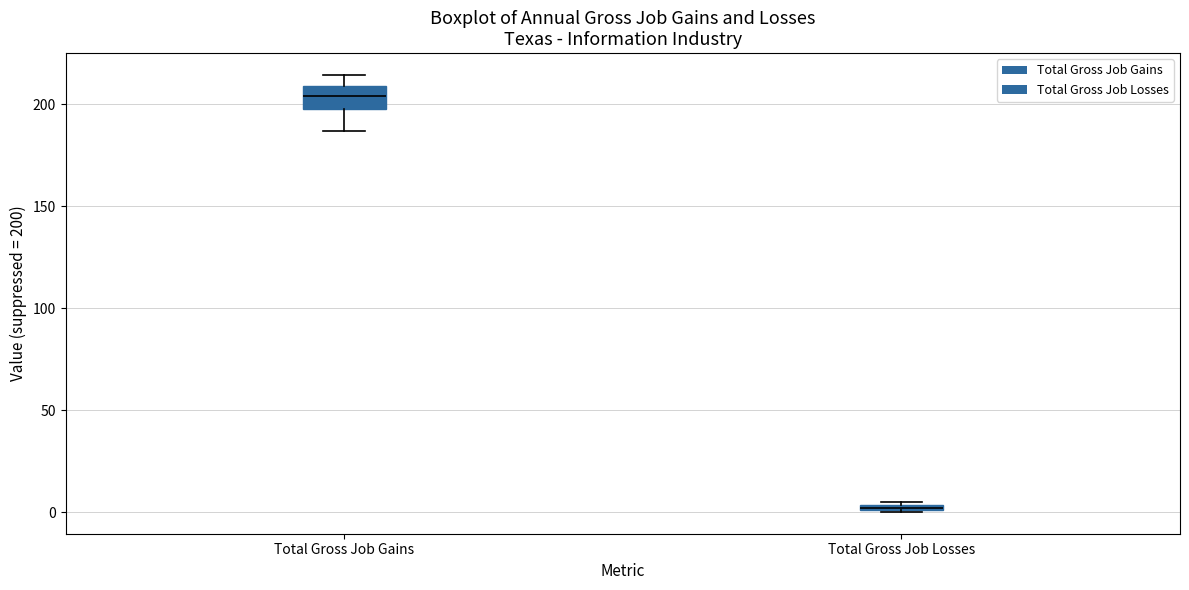

Which box is the tallest, from its lower edge to its upper edge?

Total Gross Job Gains